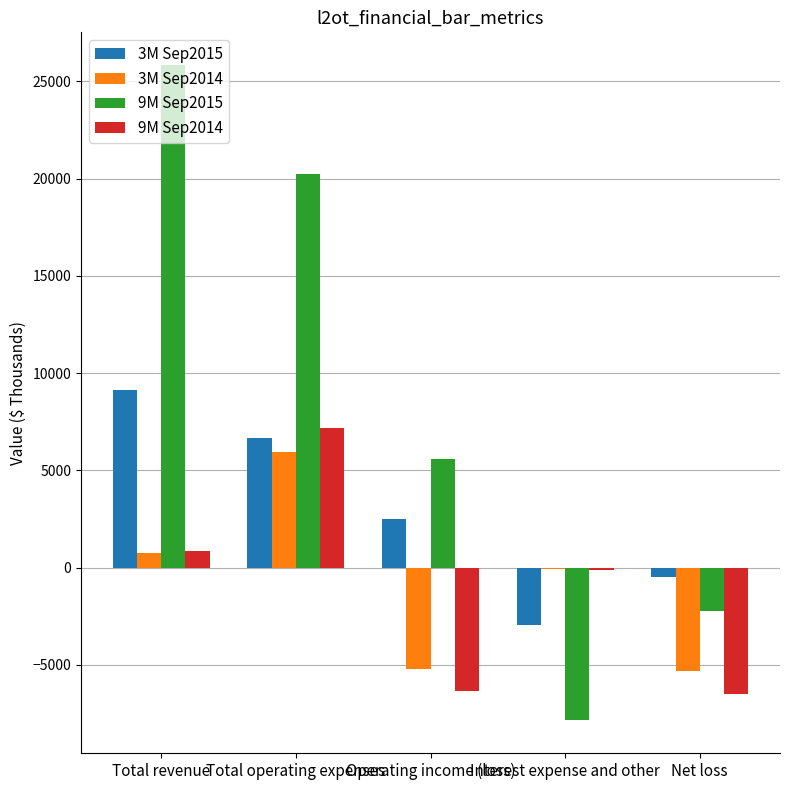

Is it true that 9M Sep2014 equals 7191 at Total operating expenses?

True